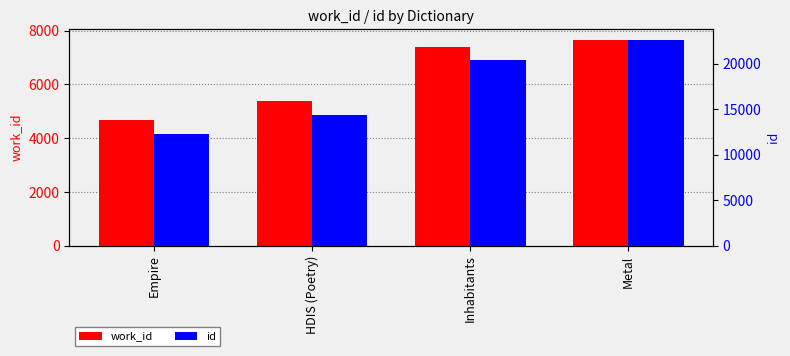

Reading left to right, list all the values displayed in this chart.

work_id: 4663	5366	7400	7665
id: 12261	14388	20402	22640